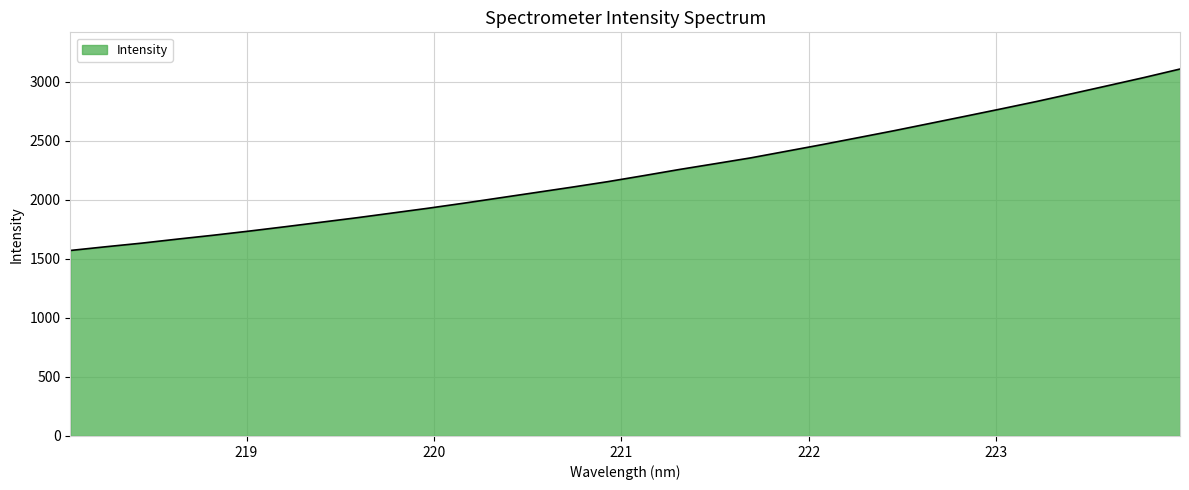

What is the smallest value displayed?

1572.0